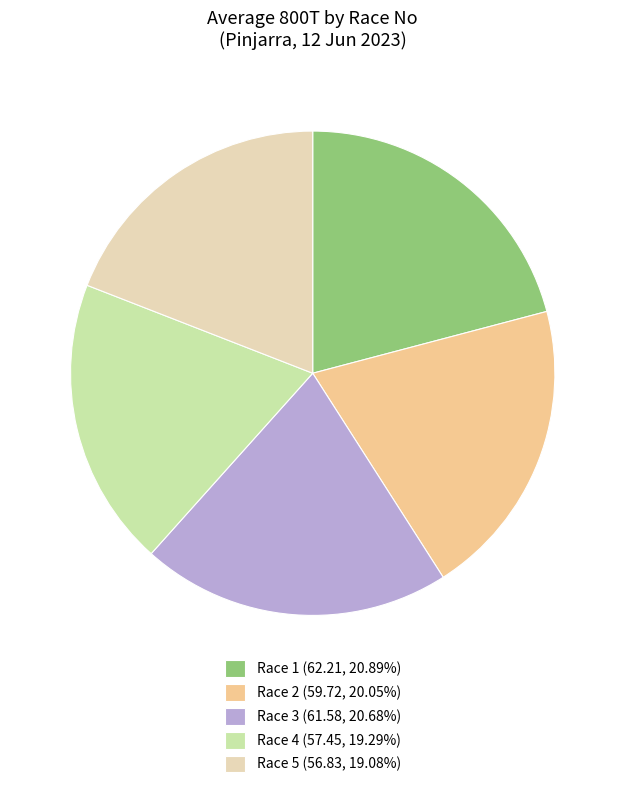

True or false: Race 5 accounts for 19% of the total.

True